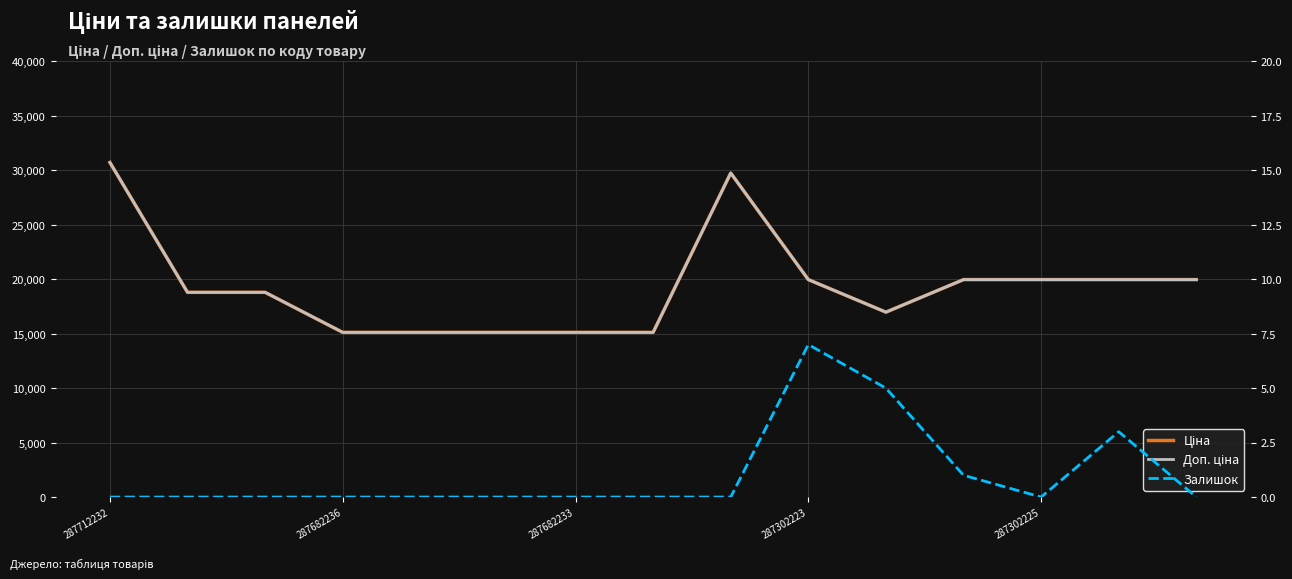

Which series has the largest total across all categories?

Ціна